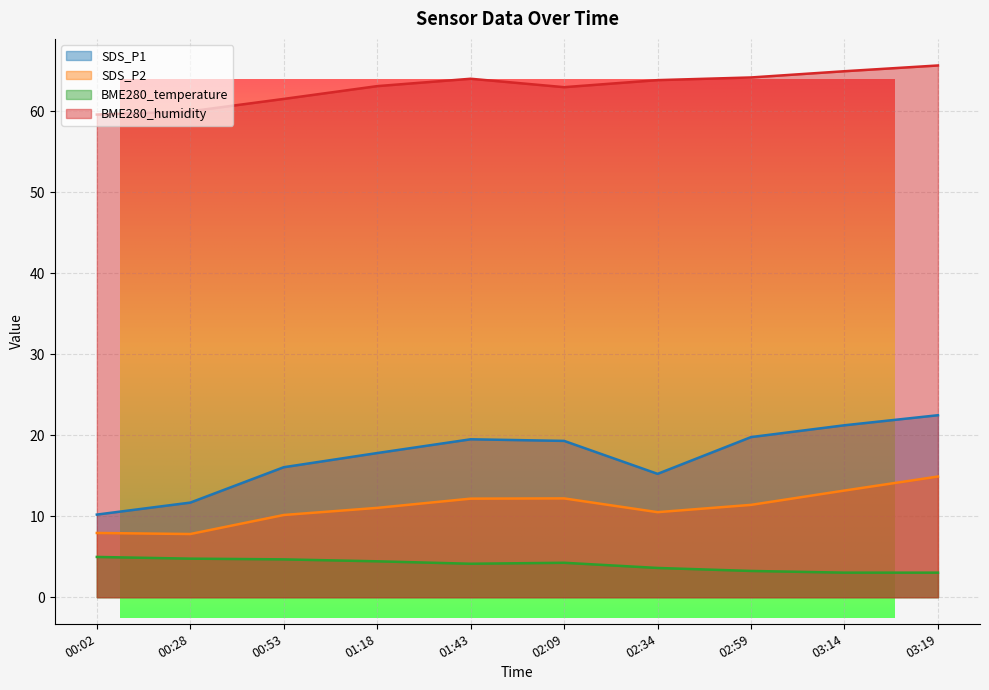

What is the approximate value of SDS_P1 at 00:53?

16.1